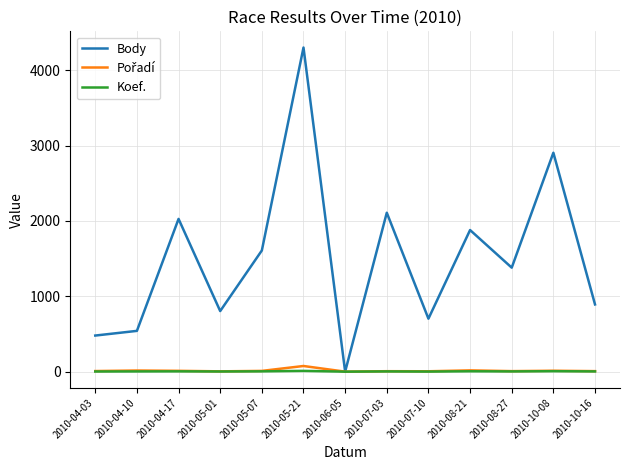

Which series changed the most between 2010-05-01 and 2010-05-21?

Body